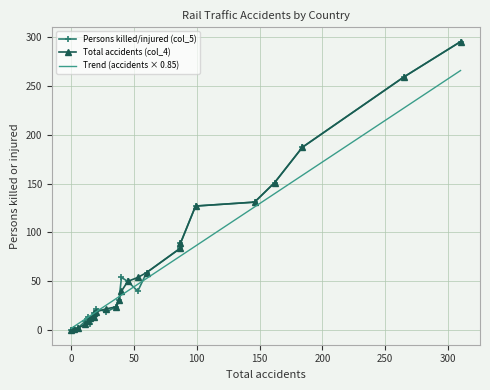

Does the chart have visible grid lines?

Yes